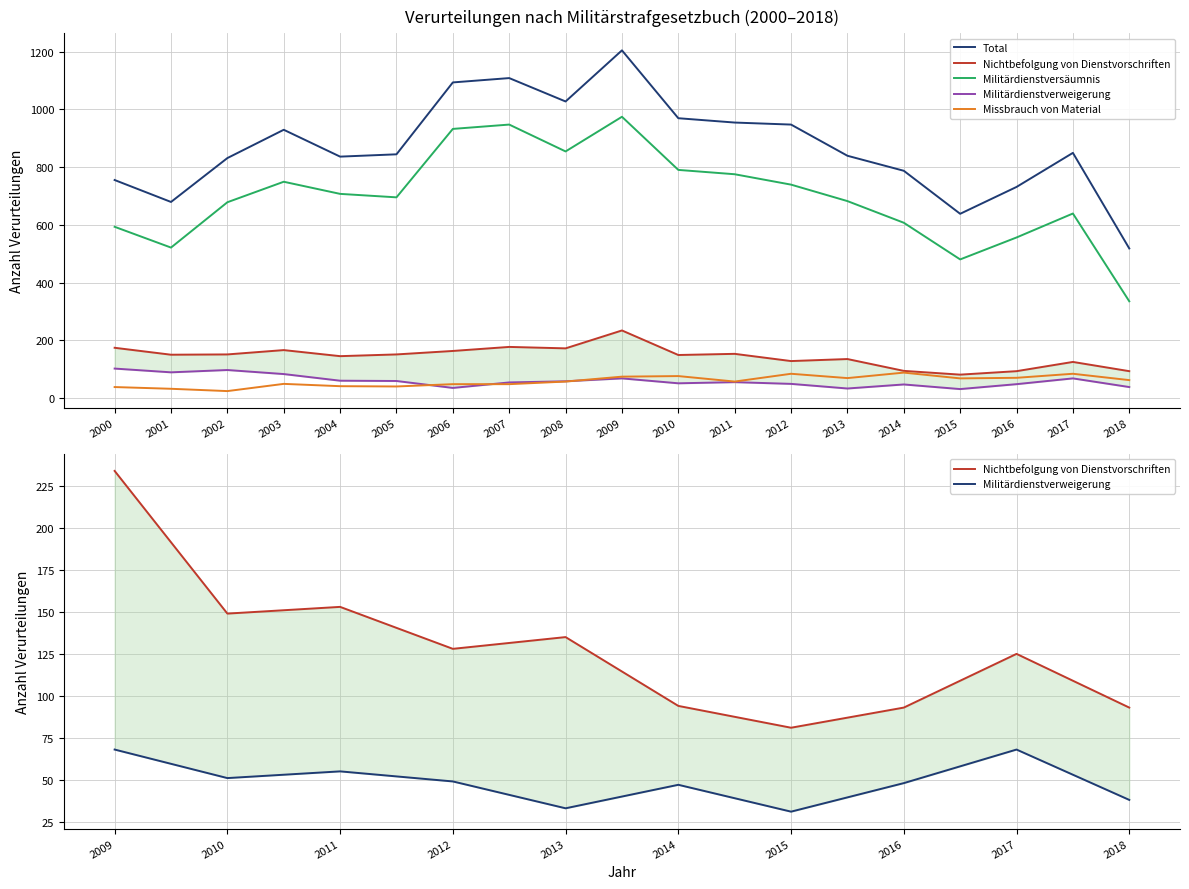

What is the difference between the maximum and minimum values in the Militärdienstversäumnis series?

639